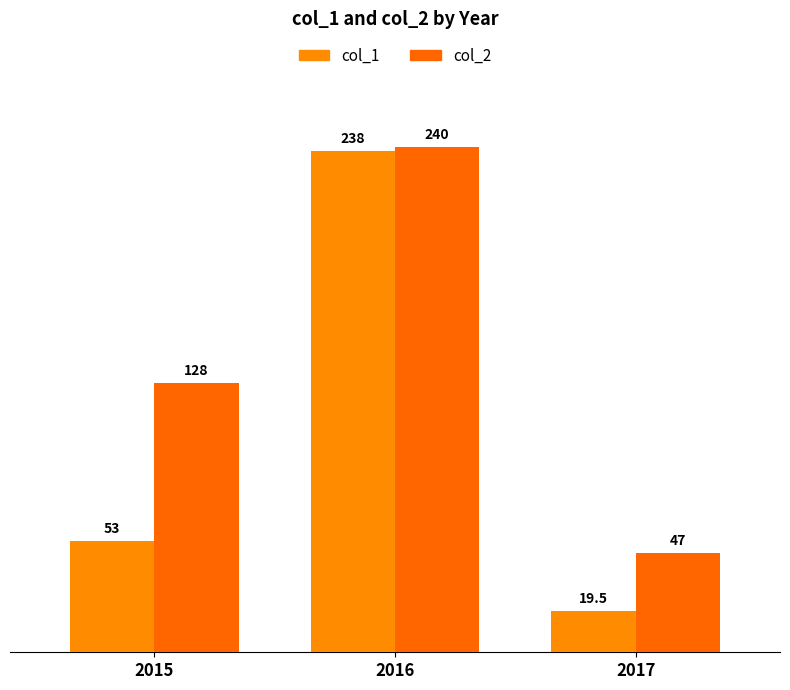

What are all the series names shown in the legend?

col_1, col_2